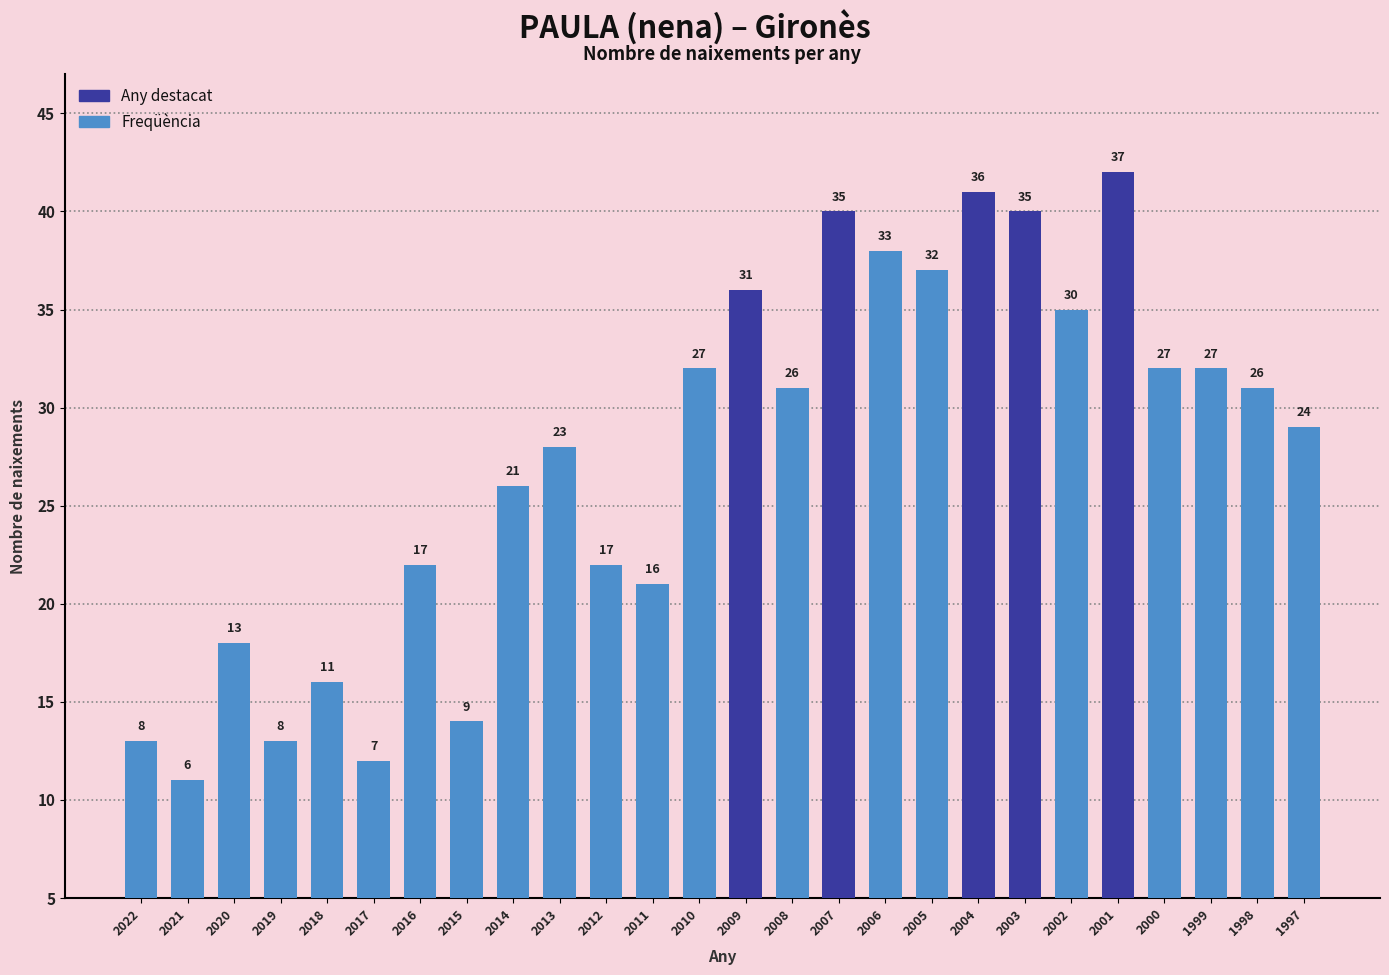

List the labels in order of value, largest first.

2001, 2004, 2007, 2003, 2006, 2005, 2009, 2002, 2010, 2000, 1999, 2008, 1998, 1997, 2013, 2014, 2016, 2012, 2011, 2020, 2018, 2015, 2022, 2019, 2017, 2021